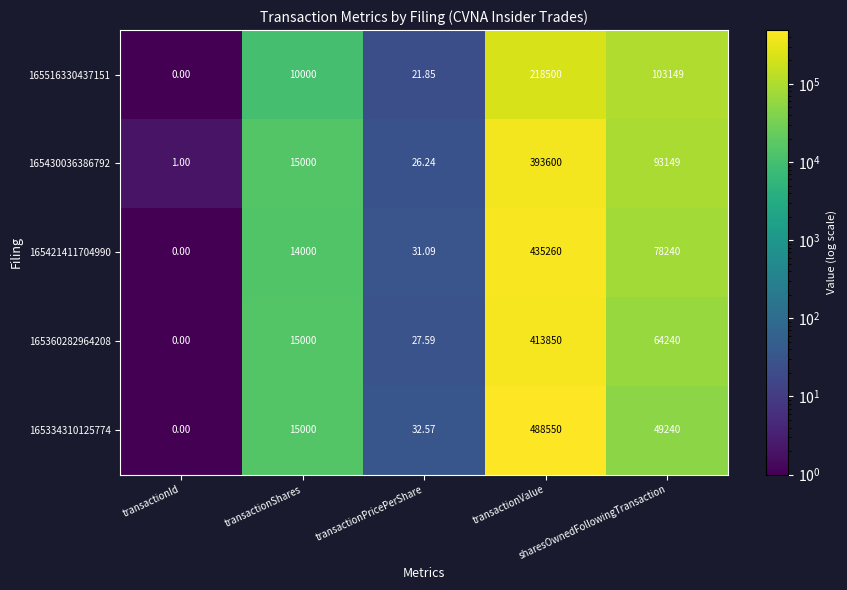

How many values in 165360282964208 are above zero?

4